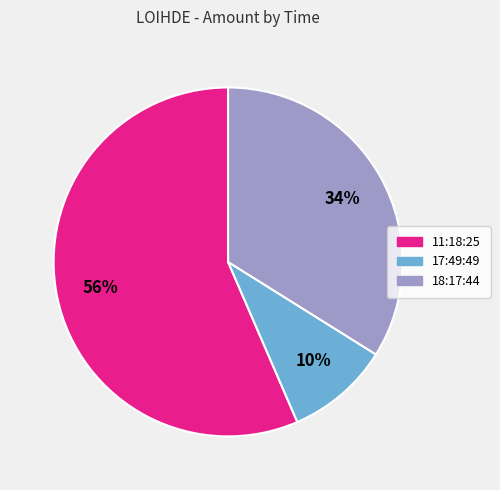

Is it true that 18:17:44 is 41% of the pie?

False